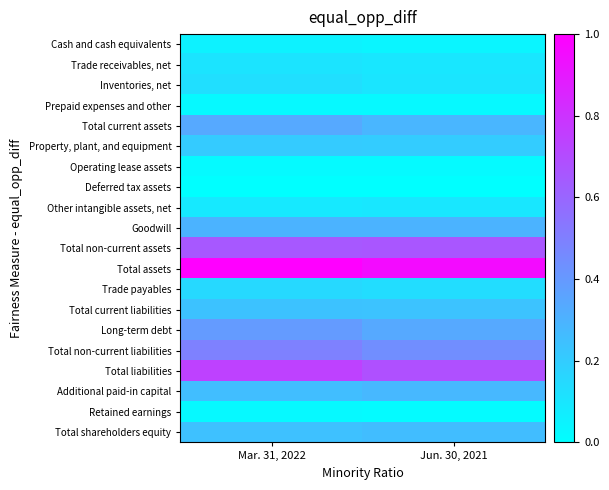

List the series in order of their peak value, lowest first.

Deferred tax assets, Operating lease assets, Prepaid expenses and other, Retained earnings, Cash and cash equivalents, Other intangible assets, net, Trade receivables, net, Inventories, net, Trade payables, Property, plant, and equipment, Total current liabilities, Total shareholders equity, Additional paid-in capital, Goodwill, Total current assets, Long-term debt, Total non-current liabilities, Total non-current assets, Total liabilities, Total assets